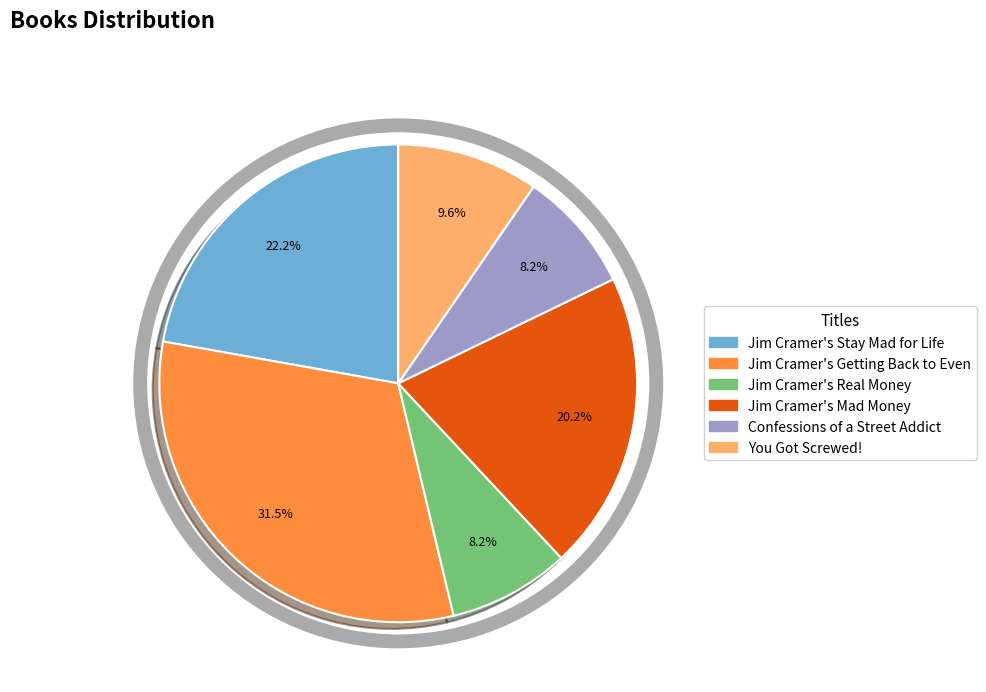

To the nearest percent, what is the difference between the largest and smallest slice percentages?

23%